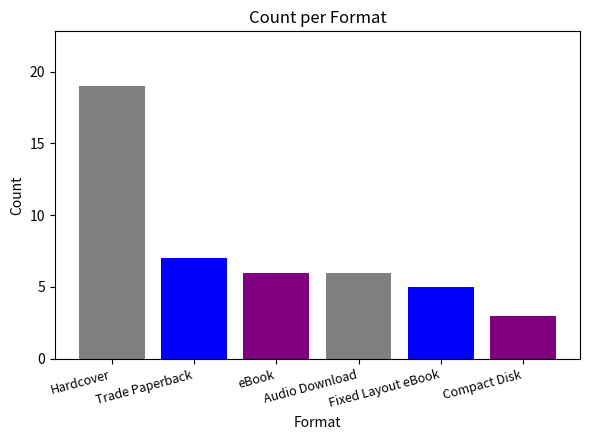

What is the ratio of the value at Hardcover to the value at Compact Disk?

6.3